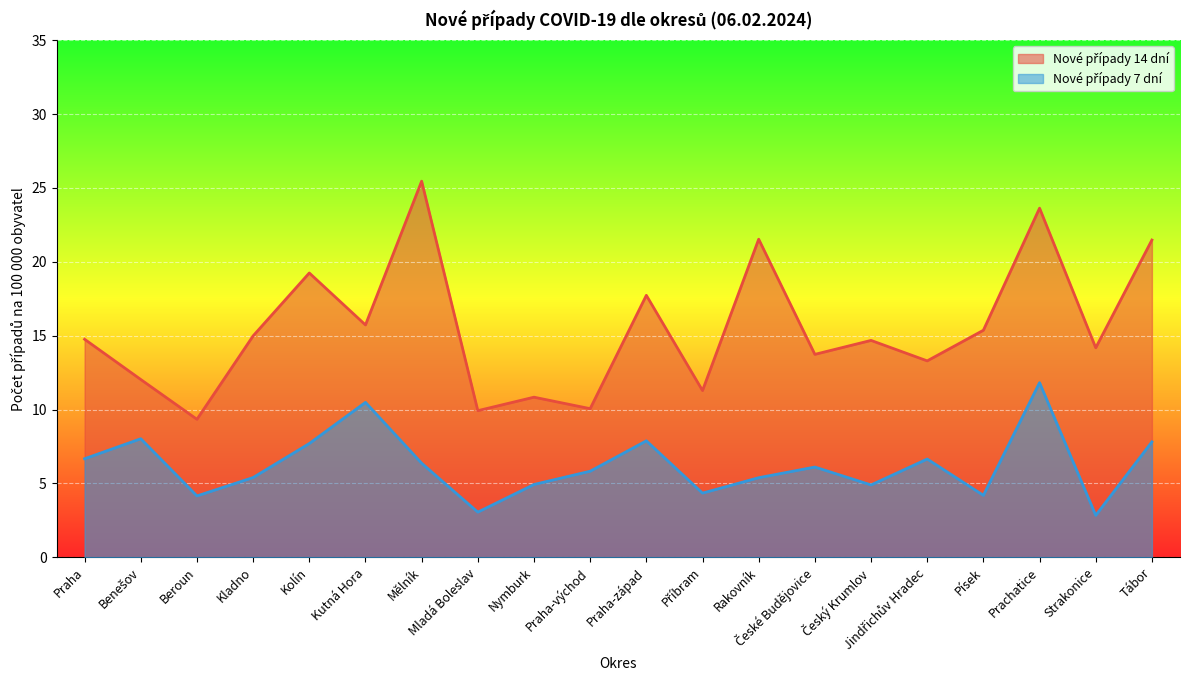

True or false: Nové případy 14 dní and Nové případy 7 dní intersect in this chart.

False